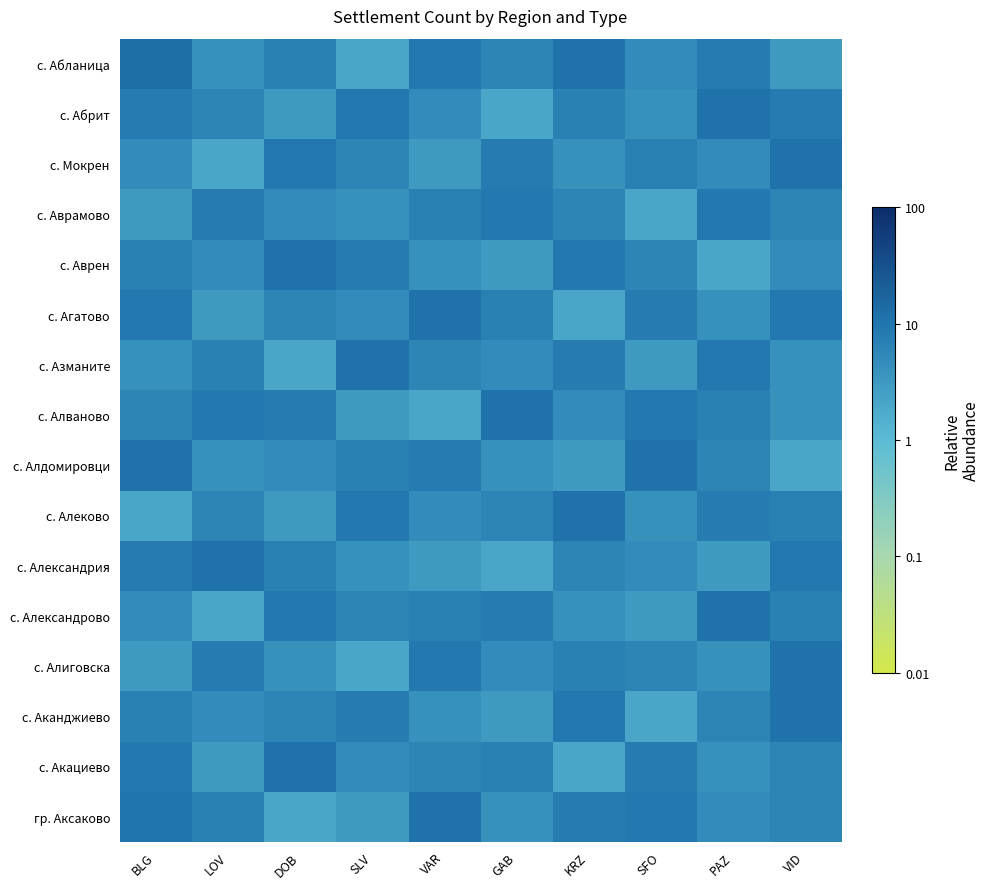

Which category has the highest value across all series?

BLG